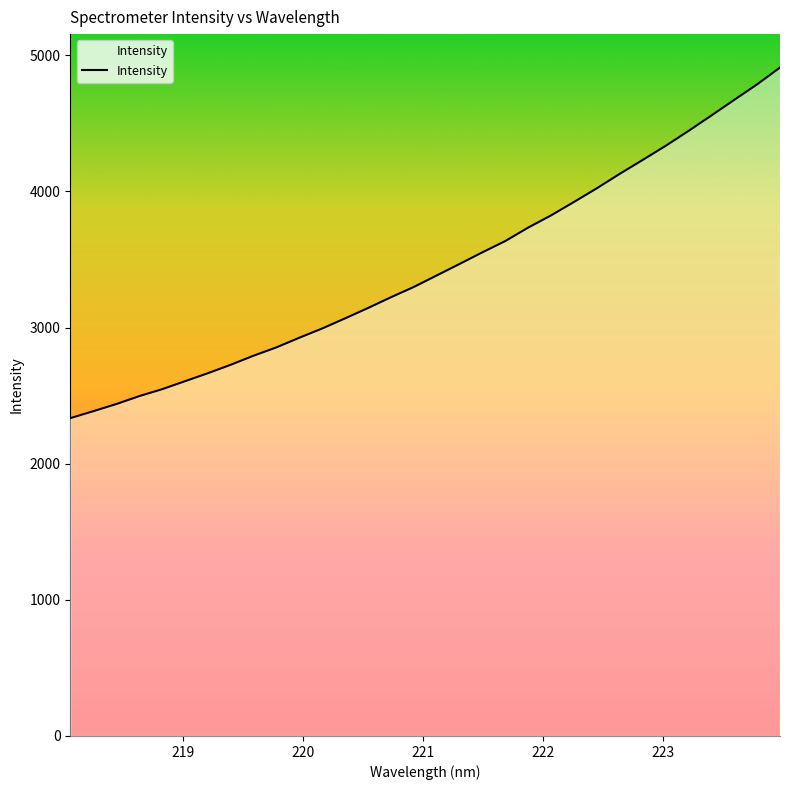

What is the difference between the maximum and minimum values?

2575.3